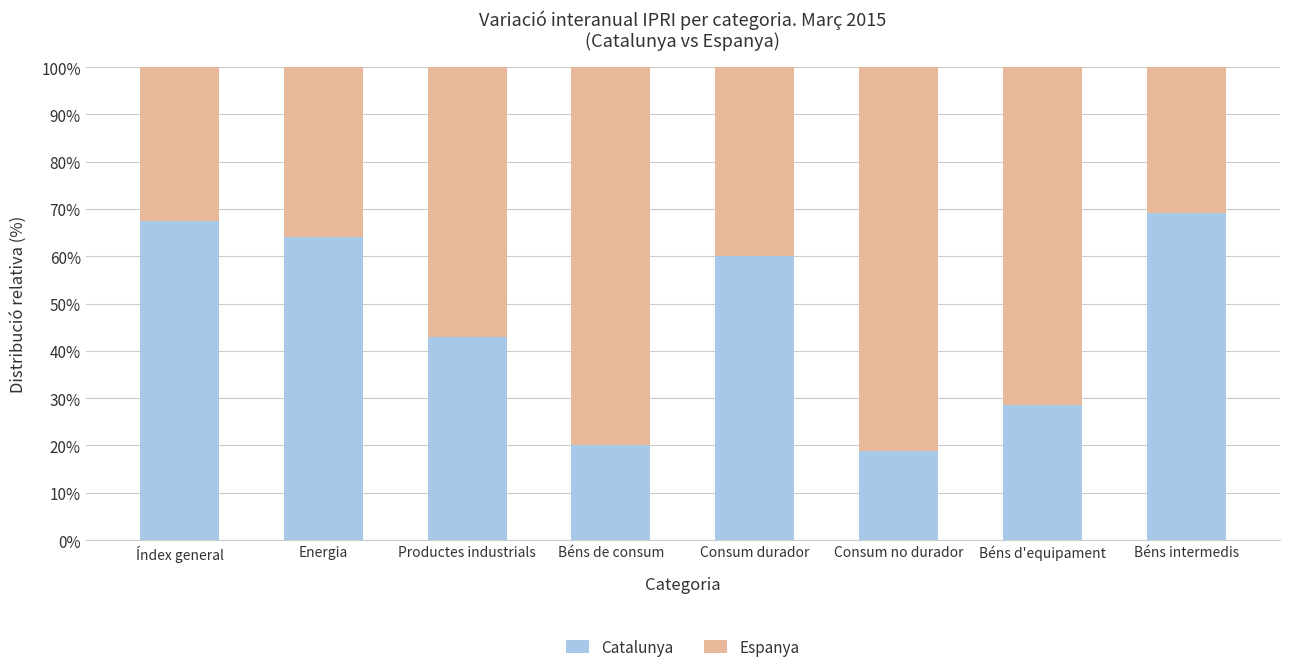

True or false: Catalunya has a value of 94.6 at Energia.

False